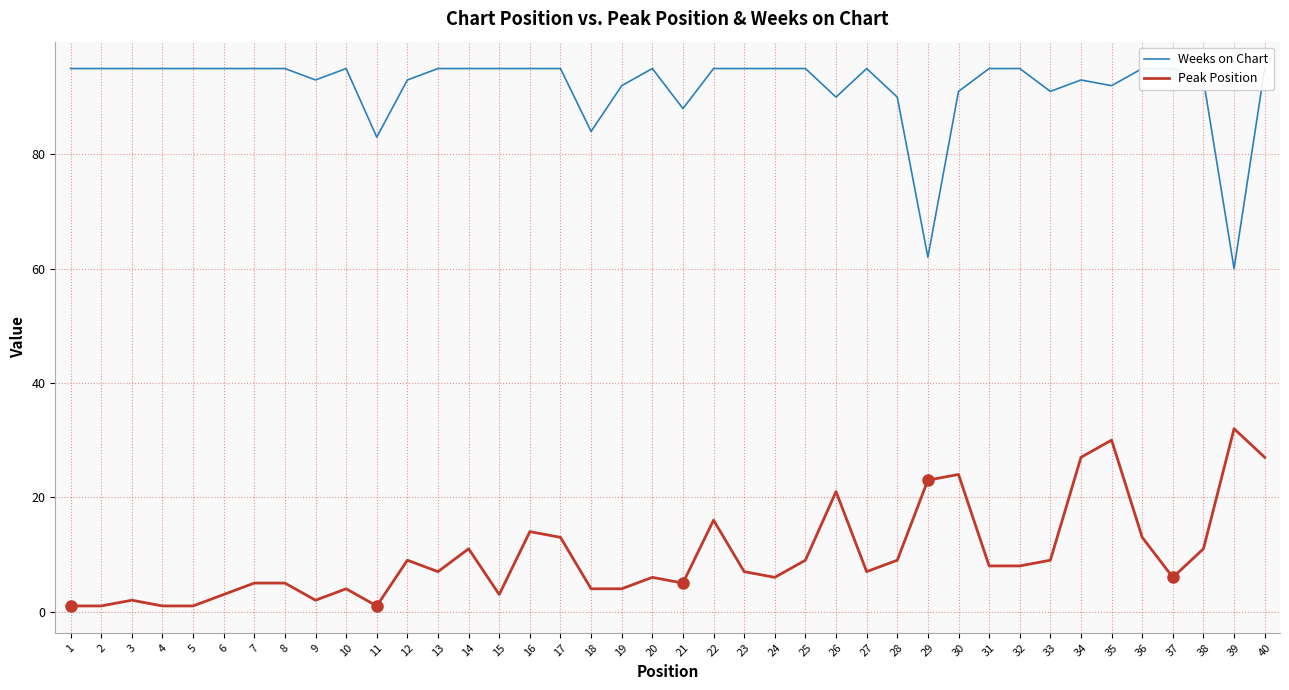

Reading right to left, list all the values displayed in this chart.

Weeks on Chart: 95	60	93	95	95	92	93	91	95	95	91	62	90	95	90	95	95	95	95	88	95	92	84	95	95	95	95	95	93	83	95	93	95	95	95	95	95	95	95	95
Peak Position: 27	32	11	6	13	30	27	9	8	8	24	23	9	7	21	9	6	7	16	5	6	4	4	13	14	3	11	7	9	1	4	2	5	5	3	1	1	2	1	1